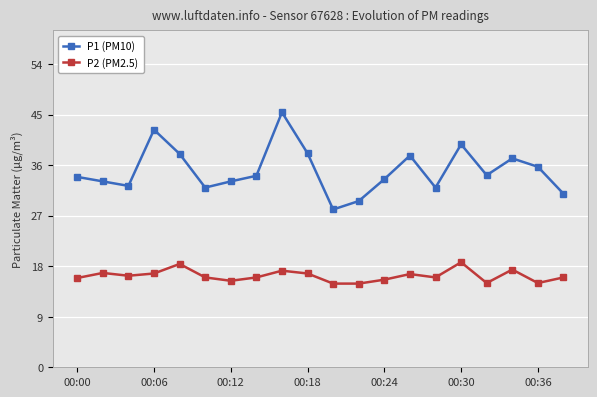

What is the difference between the maximum and minimum values in the P2 (PM2.5) series?

3.8